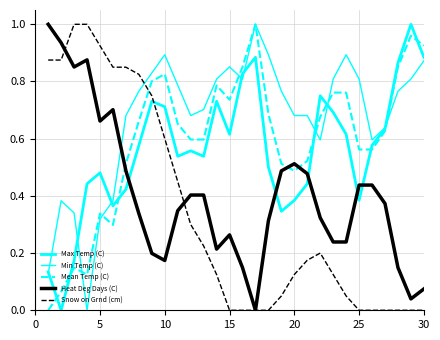

Which series has the largest total across all categories?

Min Temp (C)